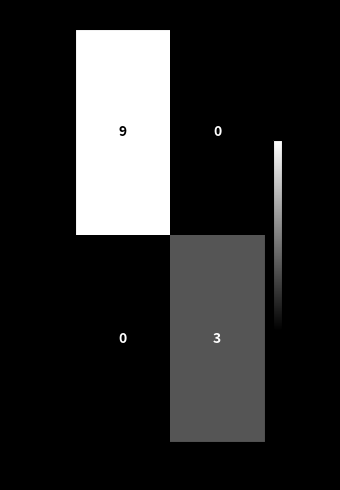

True or false: e9a0da… has a value of 1 at 1.

False